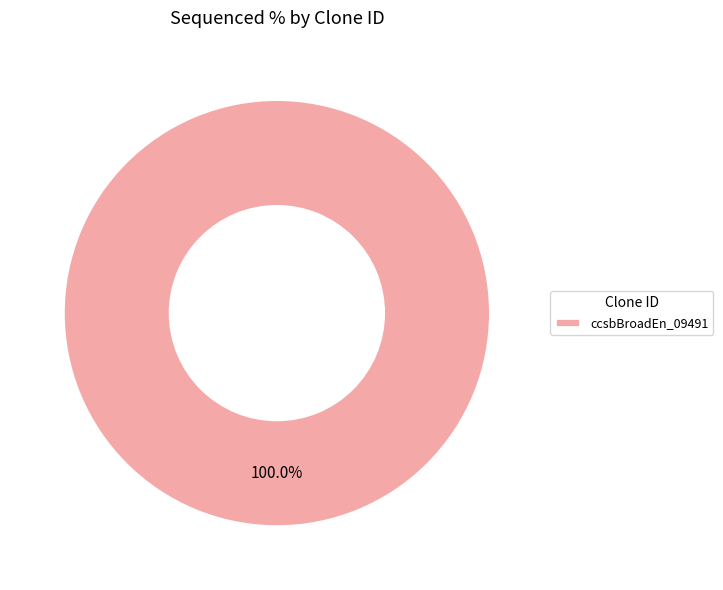

Is there any slice that represents more than half of the pie?

Yes